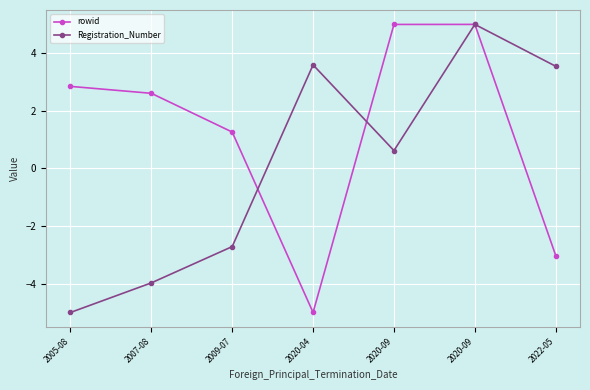

Between 2007-08 and 2020-04, which series saw the biggest shift?

rowid